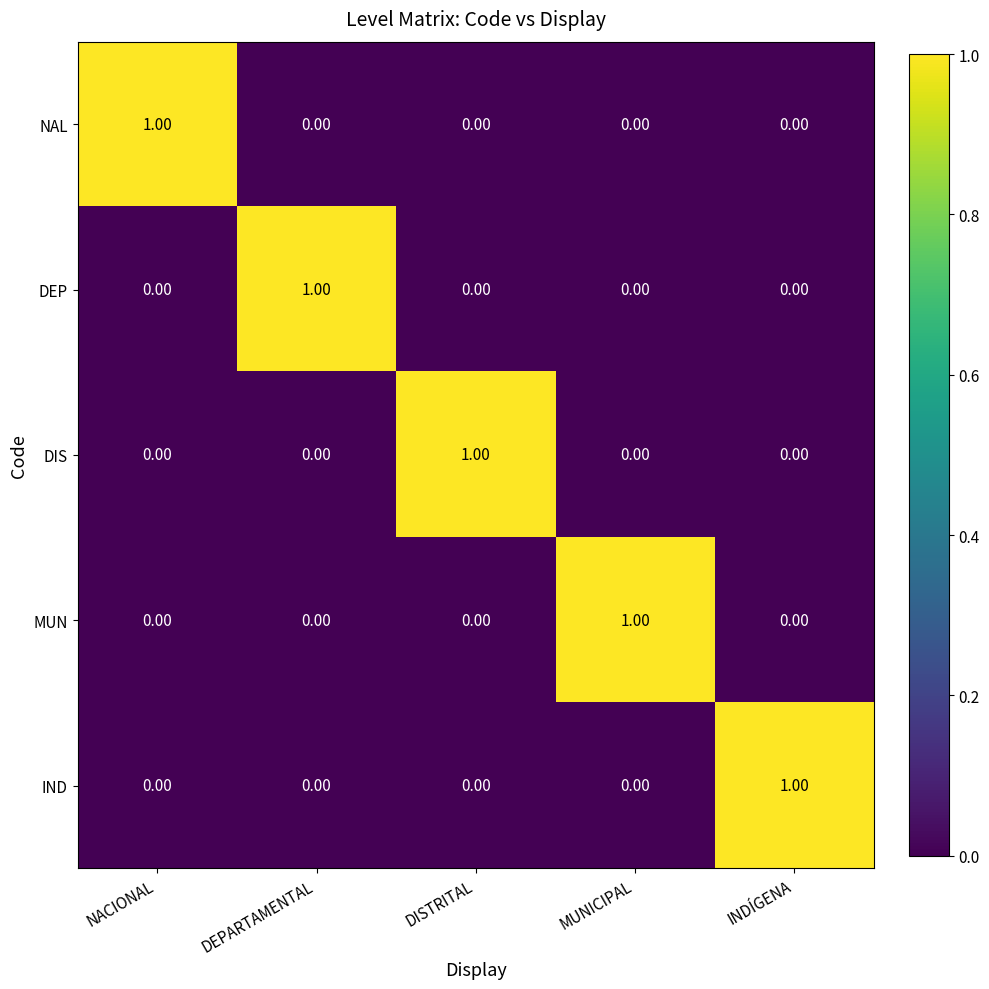

At how many categories does at least one series exceed 0?

5